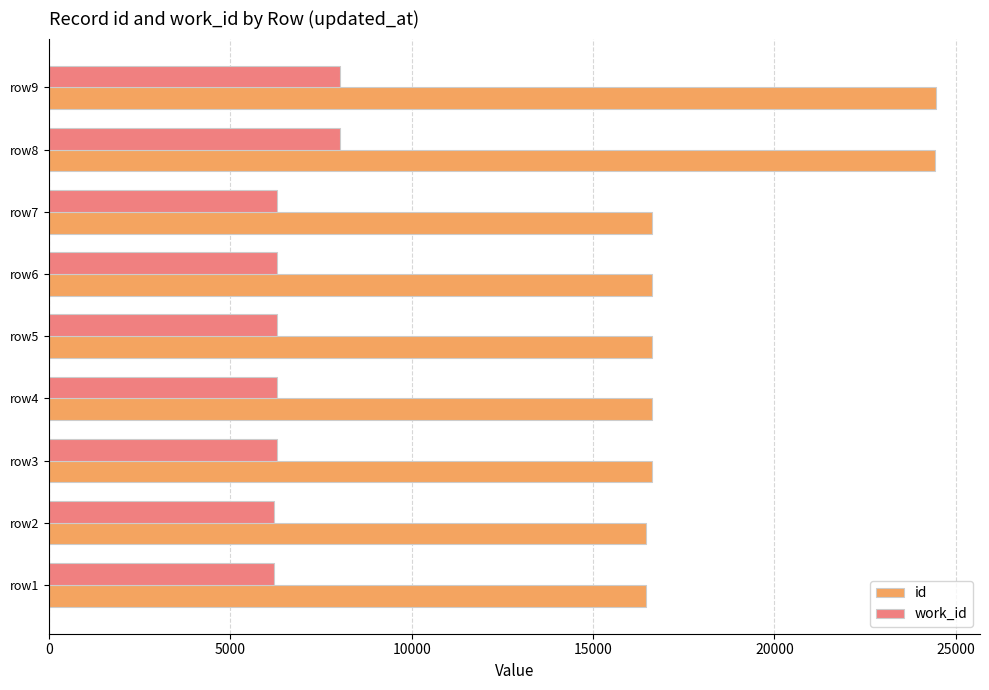

The value of id at row8 is 24441. True or false?

True